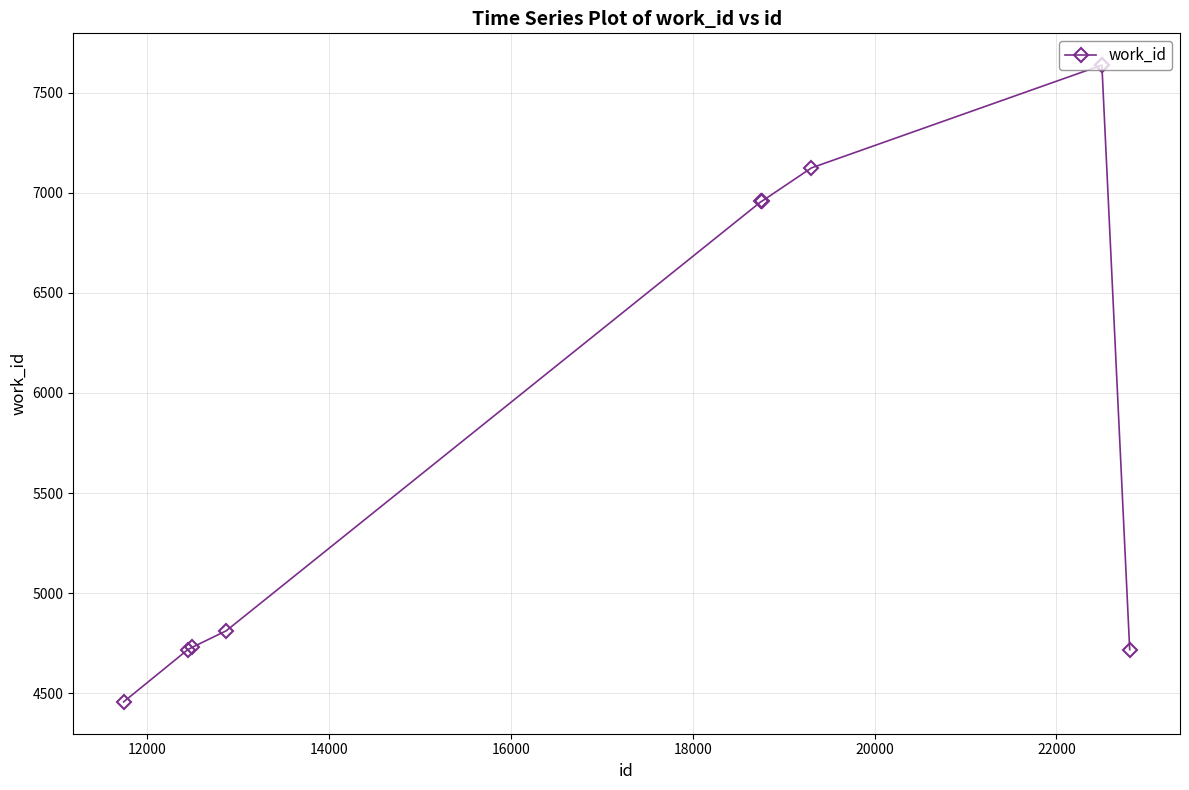

Is this an area chart (filled region under the line)?

No